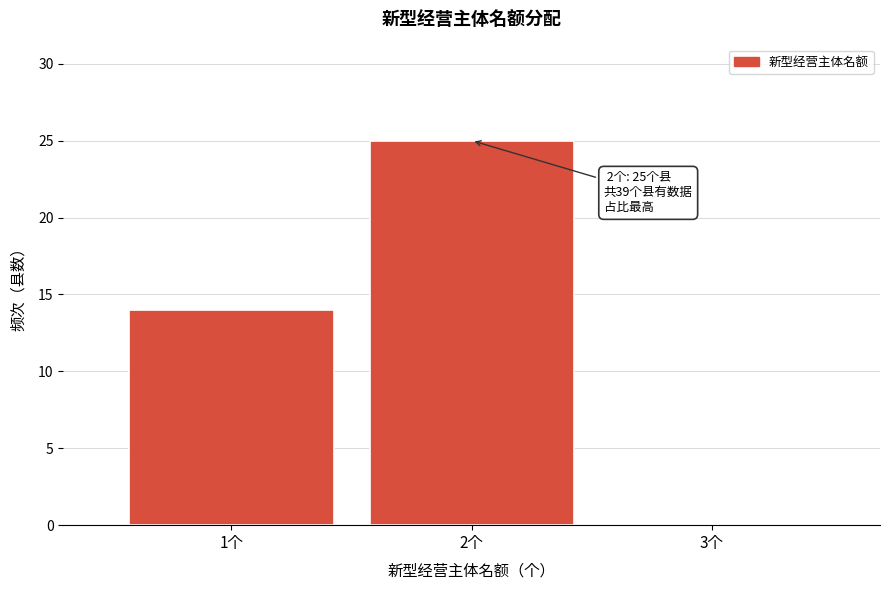

Over which range of the x-axis is the bar tallest?

1.5 to 2.5